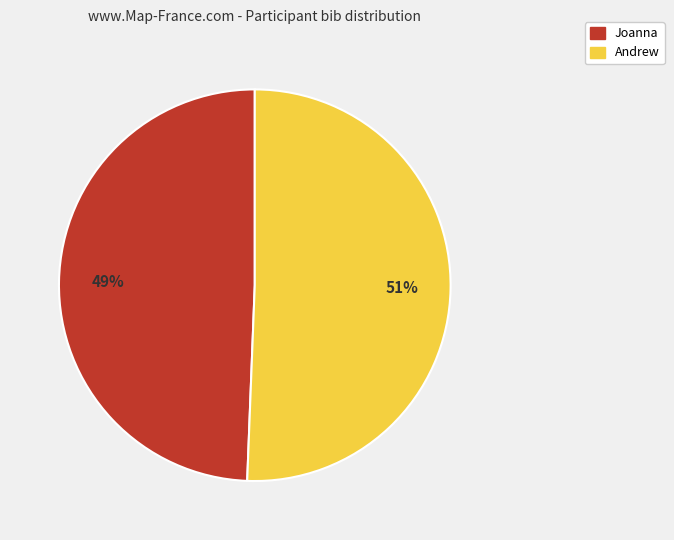

Which slice represents more than half of the pie?

Andrew